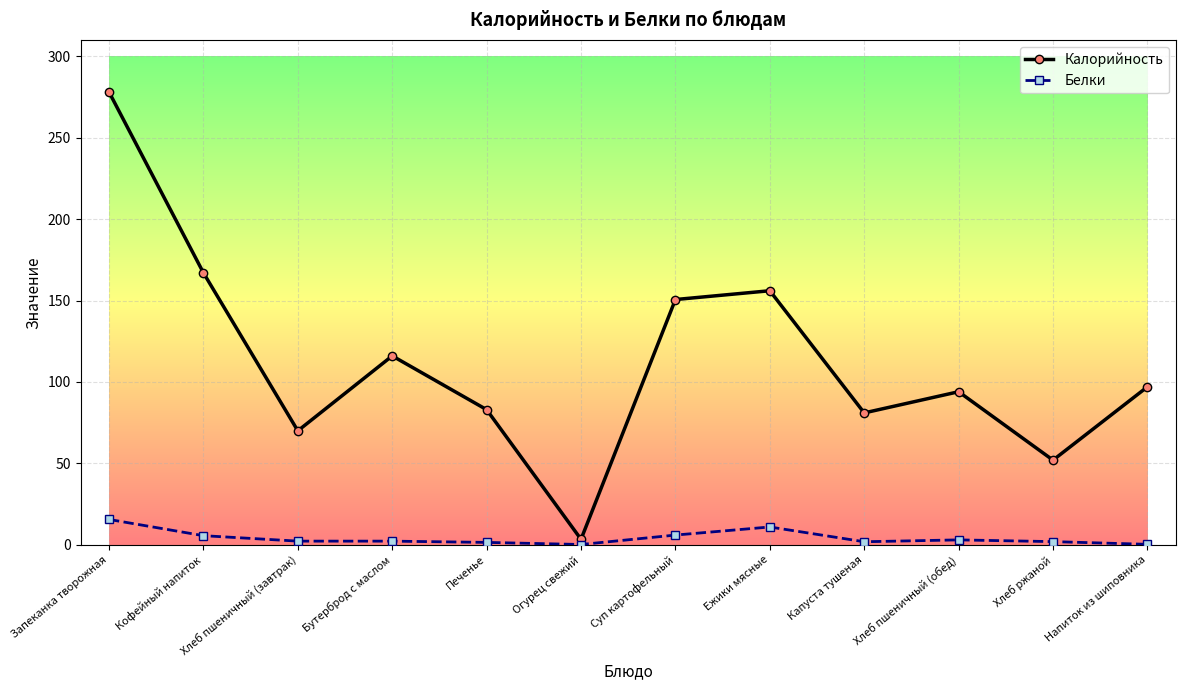

What is the difference between the maximum and minimum values in the Калорийность series?

274.6